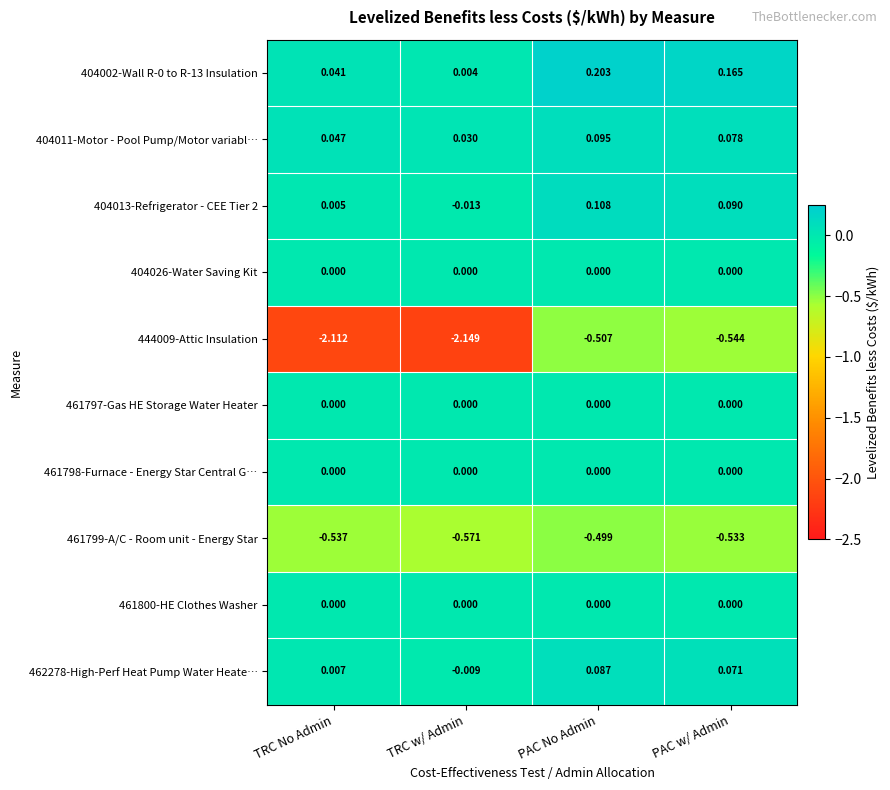

Where is 404002-Wall R-0 to R-13 Insulation nearest to the value 0?

TRC w/ Admin